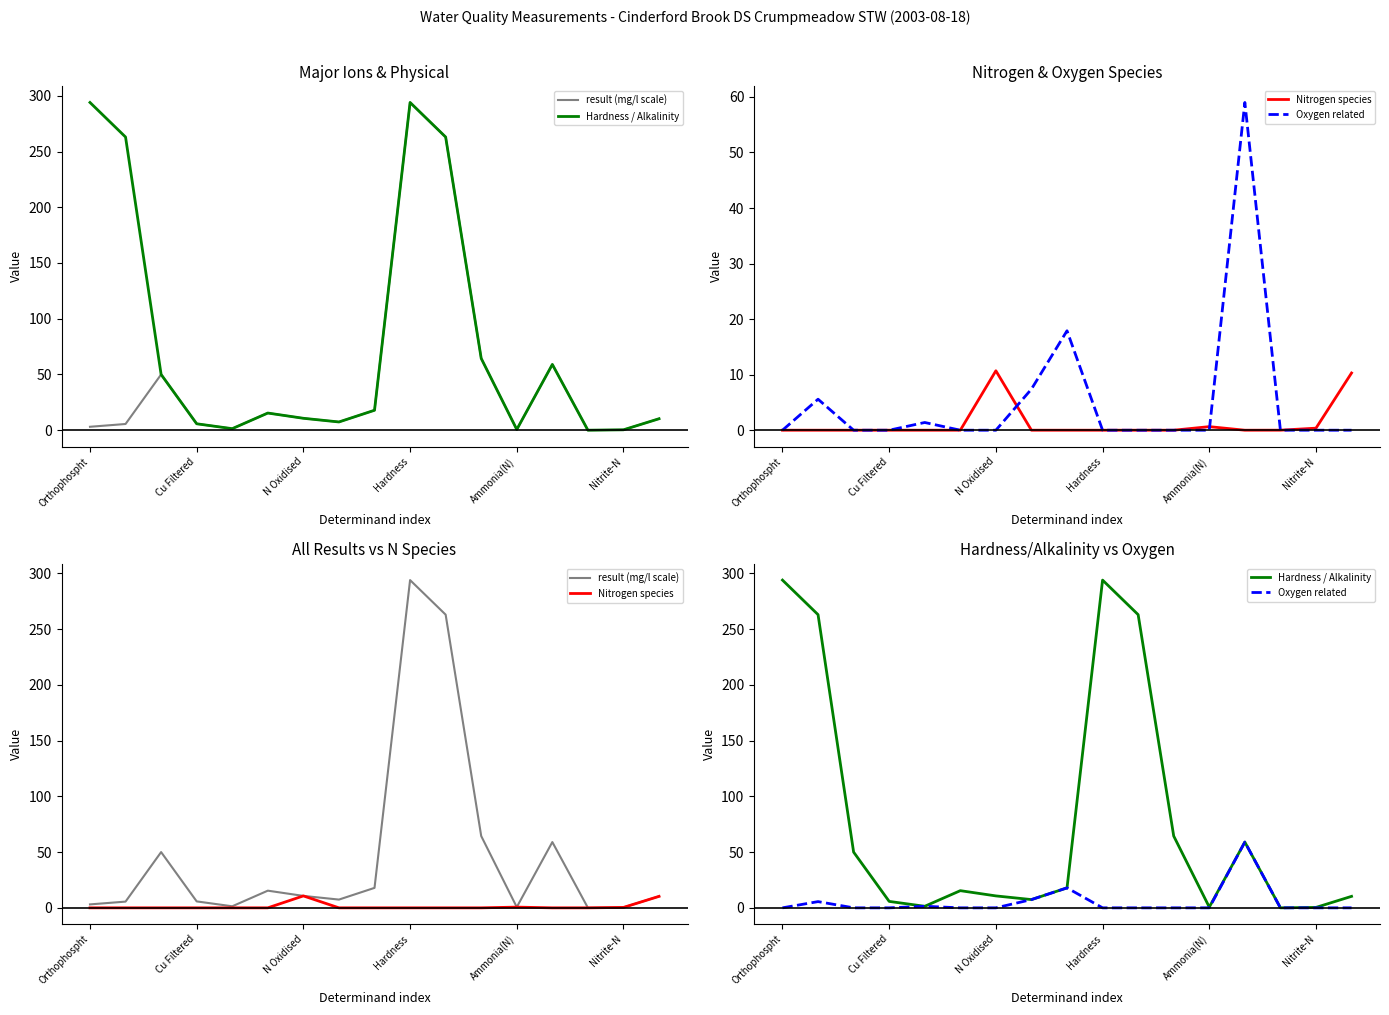

In Hardness / Alkalinity, how many points are higher than both neighbors (excluding endpoints)?

3